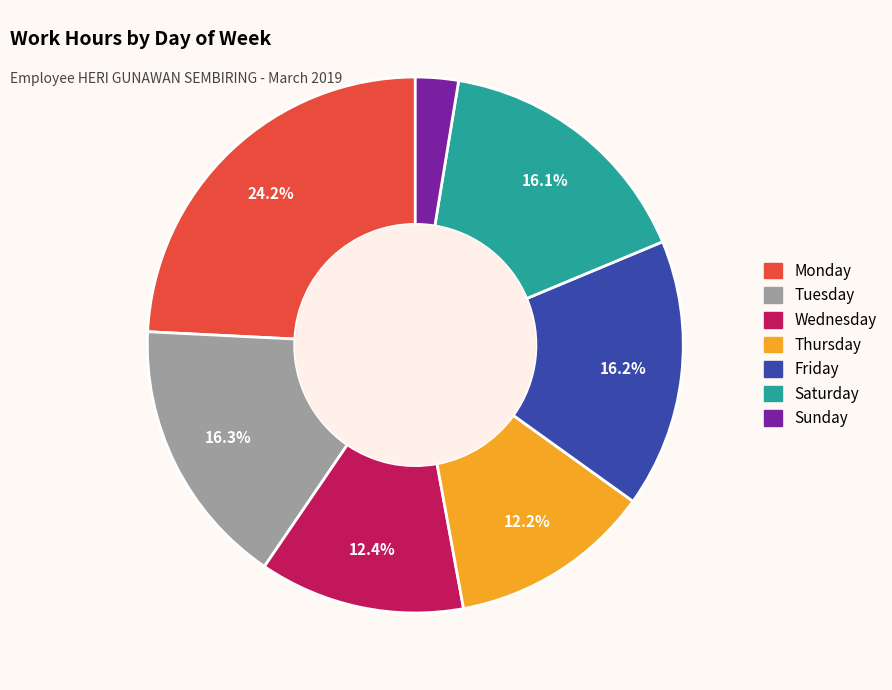

To the nearest percent, what is the average slice percentage?

14%